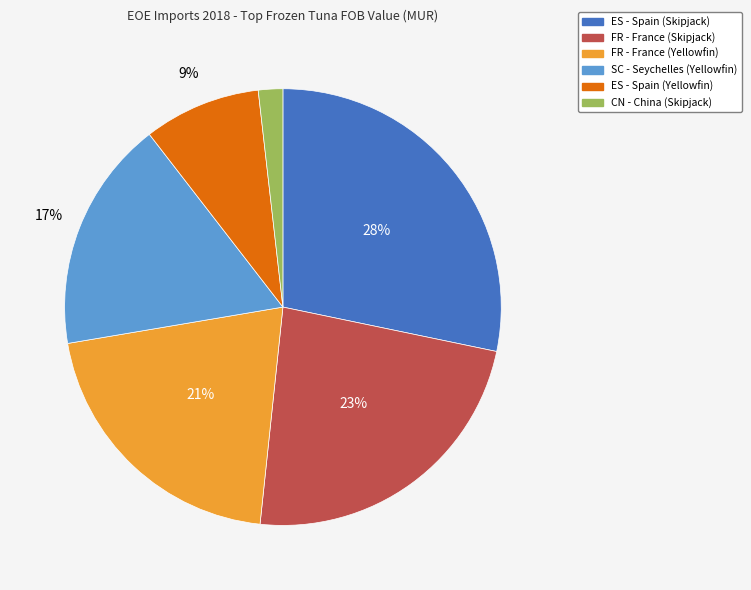

Which slice is the largest?

ES - Spain (Skipjack)